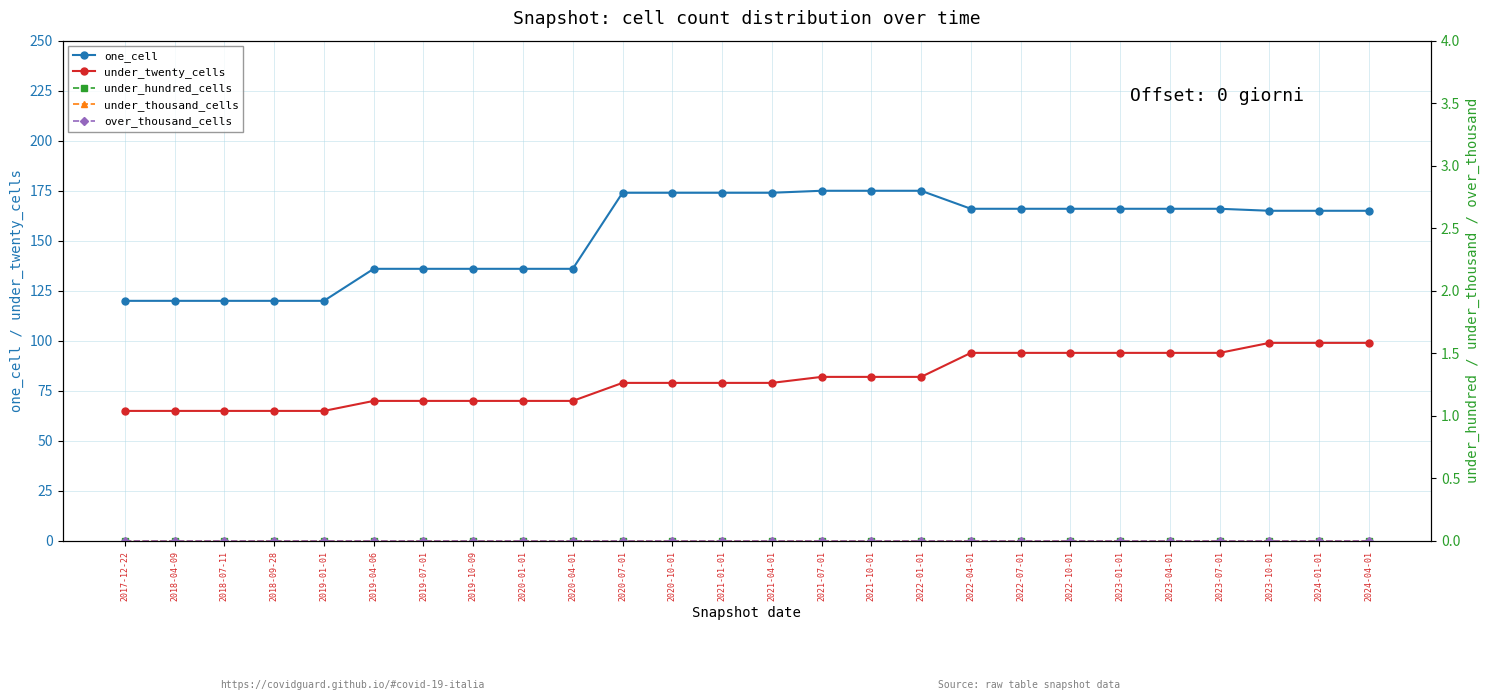

Which series has the widest spread of values?

one_cell